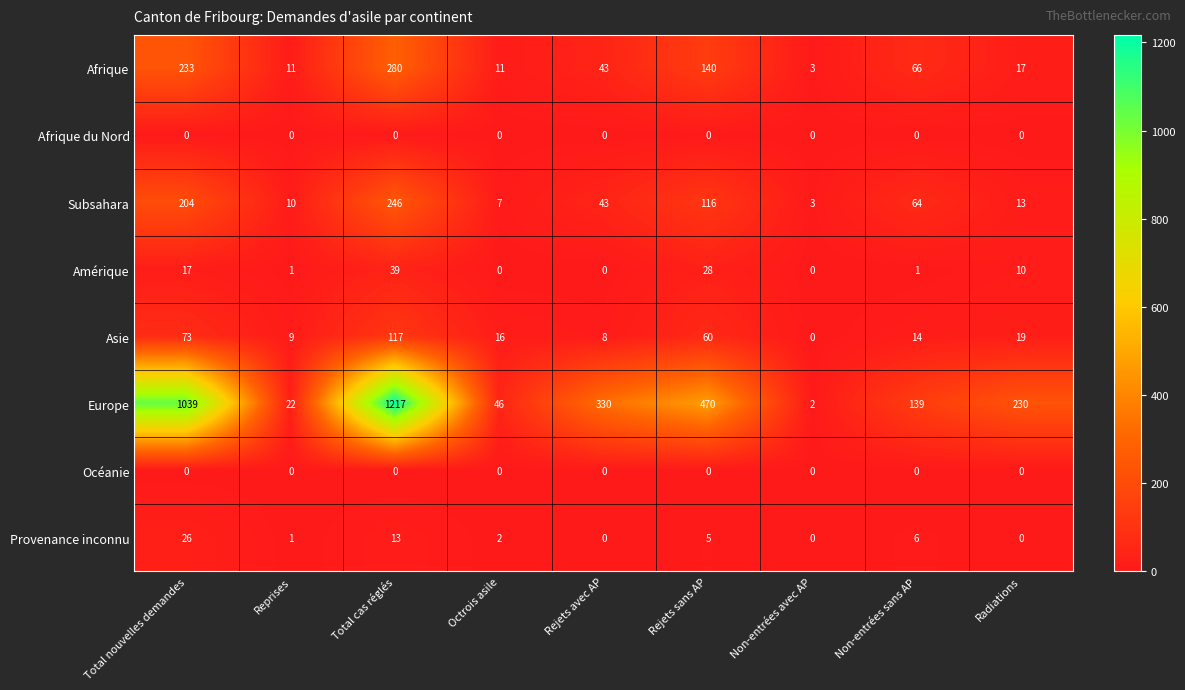

What is the sum of all Europe values?

3495